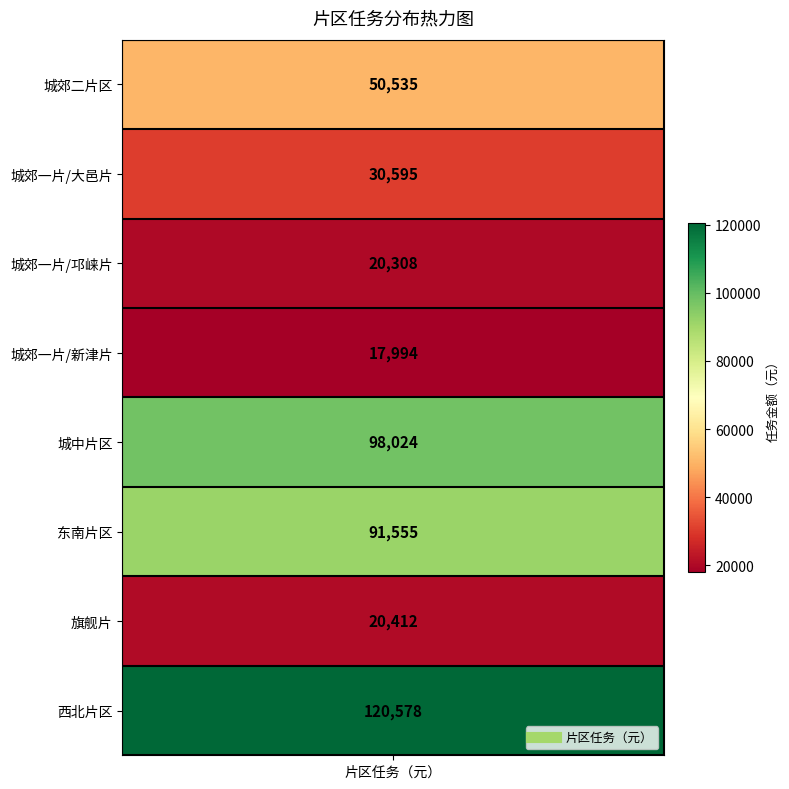

How many series are shown in this chart?

1